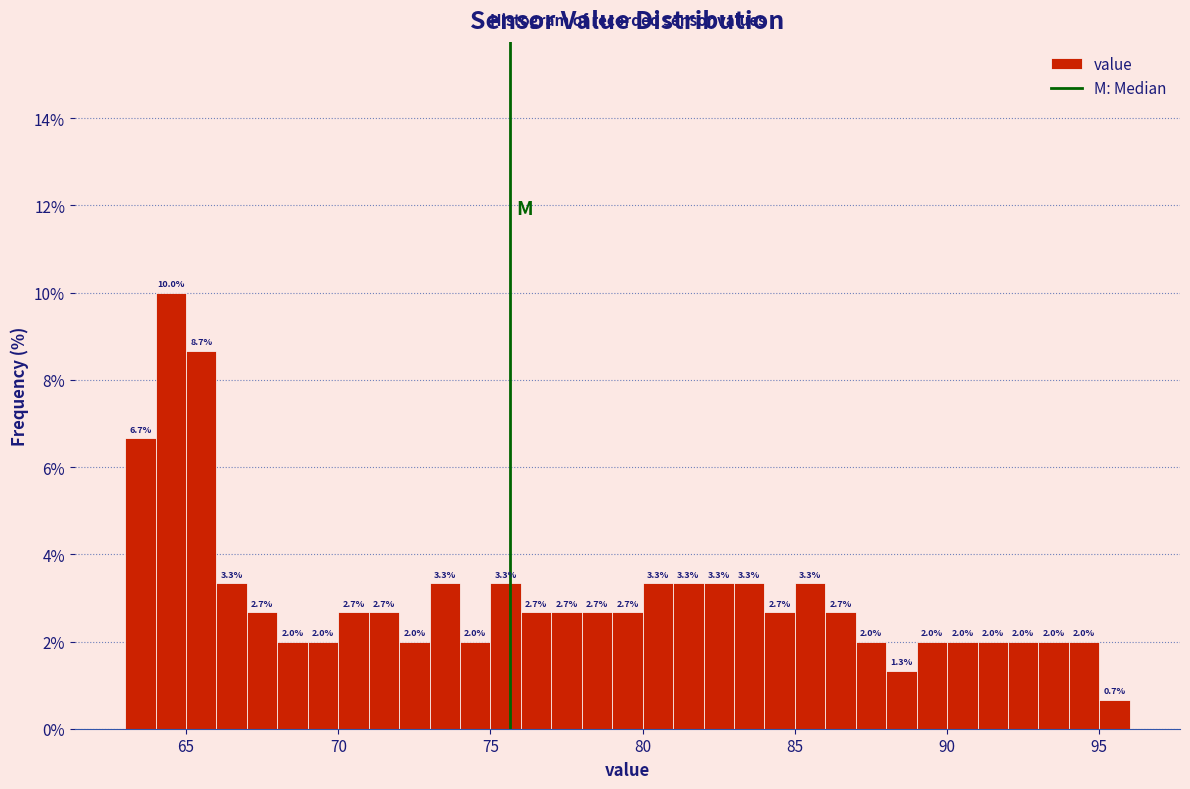

Around what value on the x-axis is the tallest bar? Give the approximate position of its centre, as read against the axis.

64.5